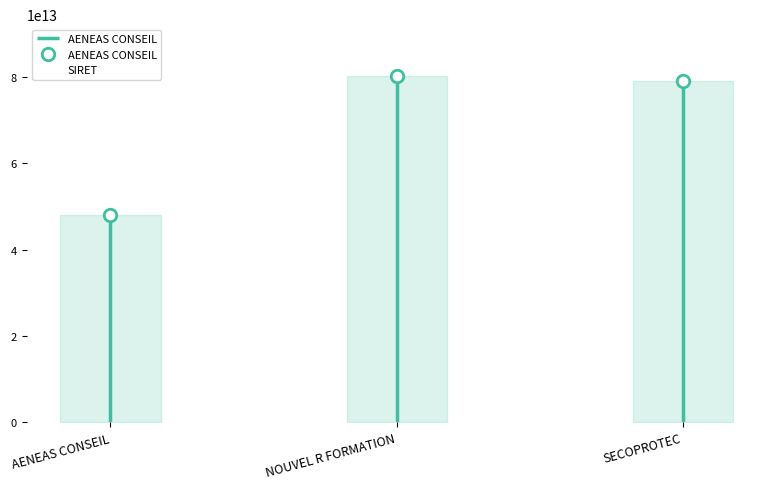

Rank the categories by value from lowest to highest.

AENEAS CONSEIL, SECOPROTEC, NOUVEL R FORMATION